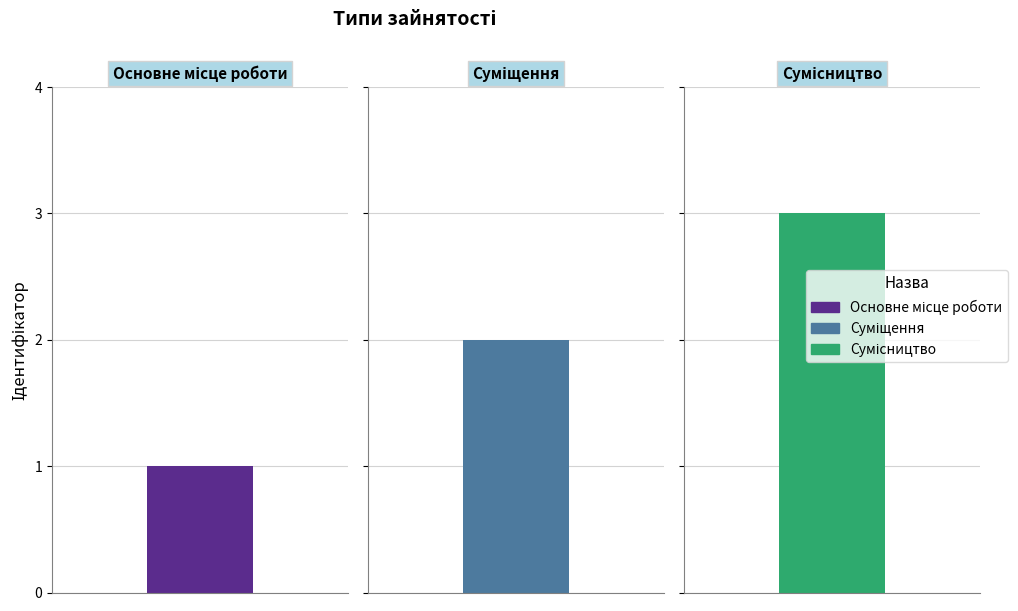

How many values are below 2?

1